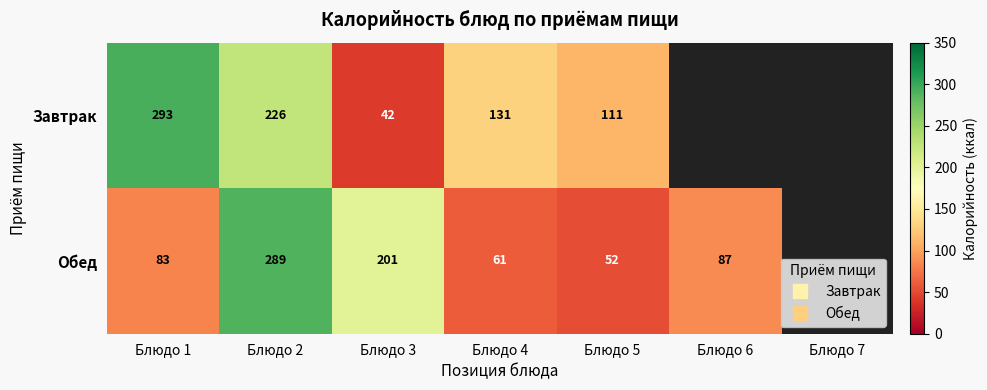

What is the sum of the Завтрак values at Блюдо 5 and Блюдо 2?

337.0